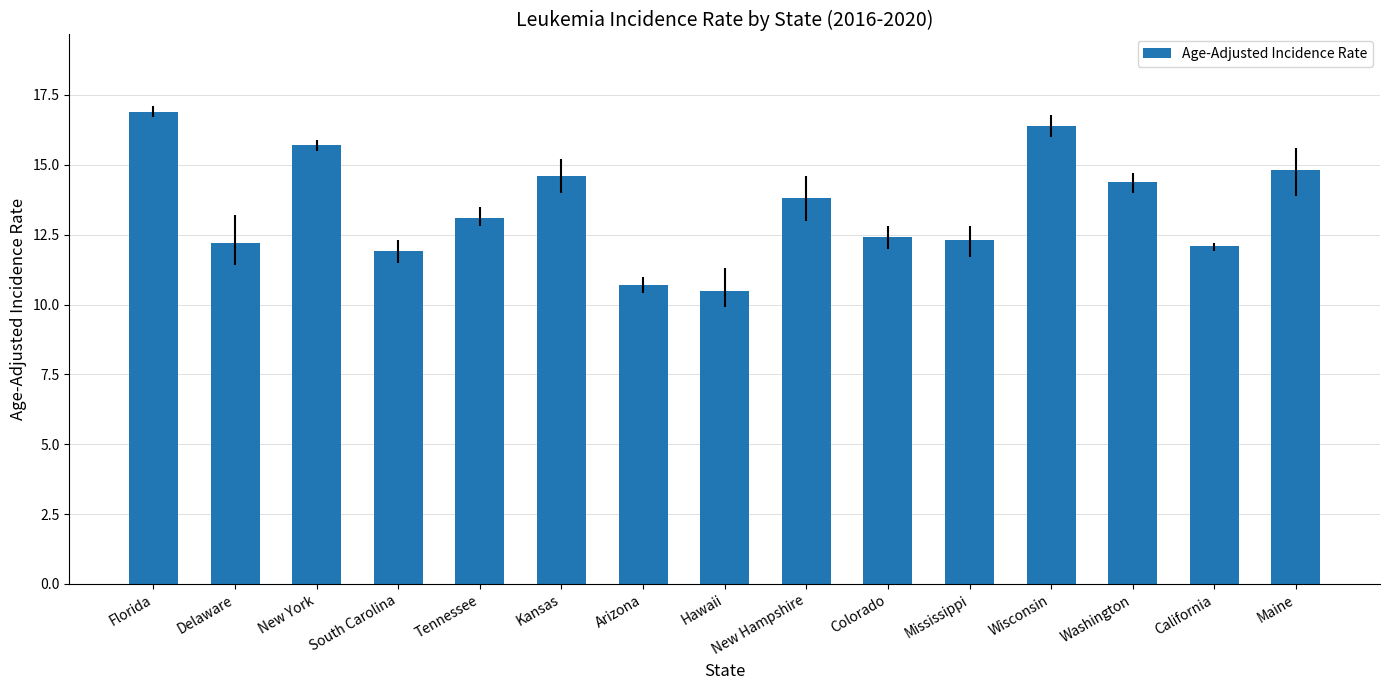

What is the greatest value displayed?

16.9